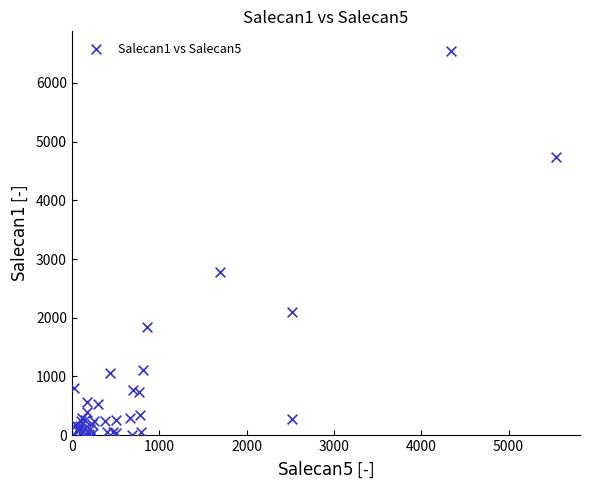

What Y value in the scatter plot is closest to 3278?

2775